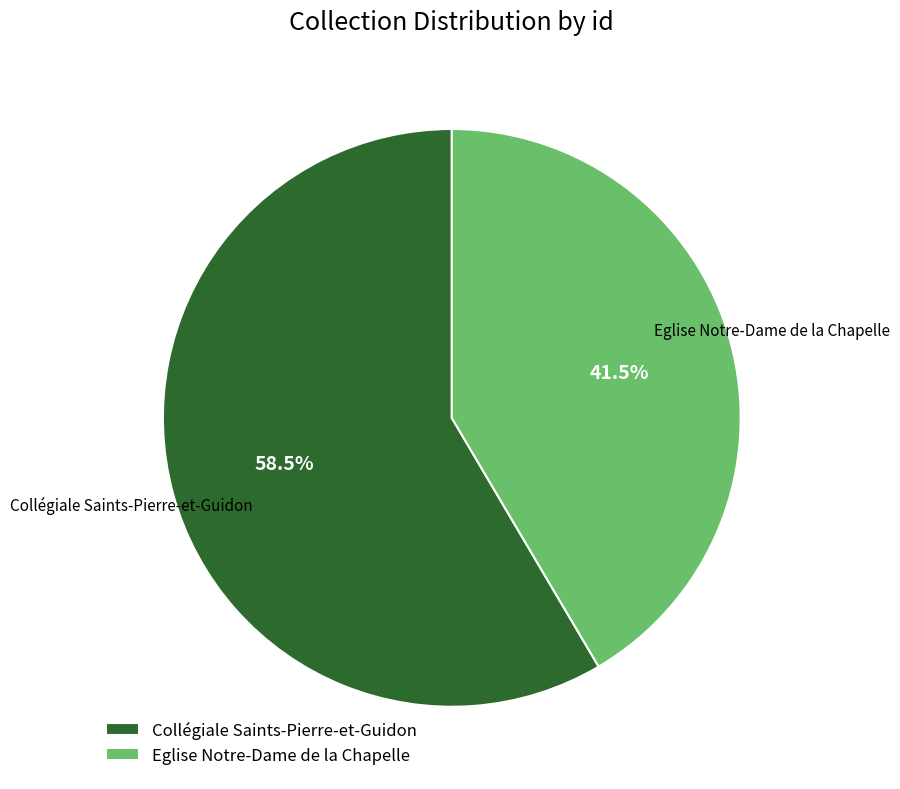

Rank the categories by value from lowest to highest.

Eglise Notre-Dame de la Chapelle, Collégiale Saints-Pierre-et-Guidon